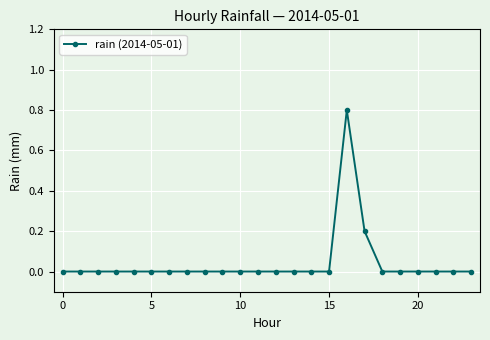

What is the difference between the maximum and minimum values?

0.8